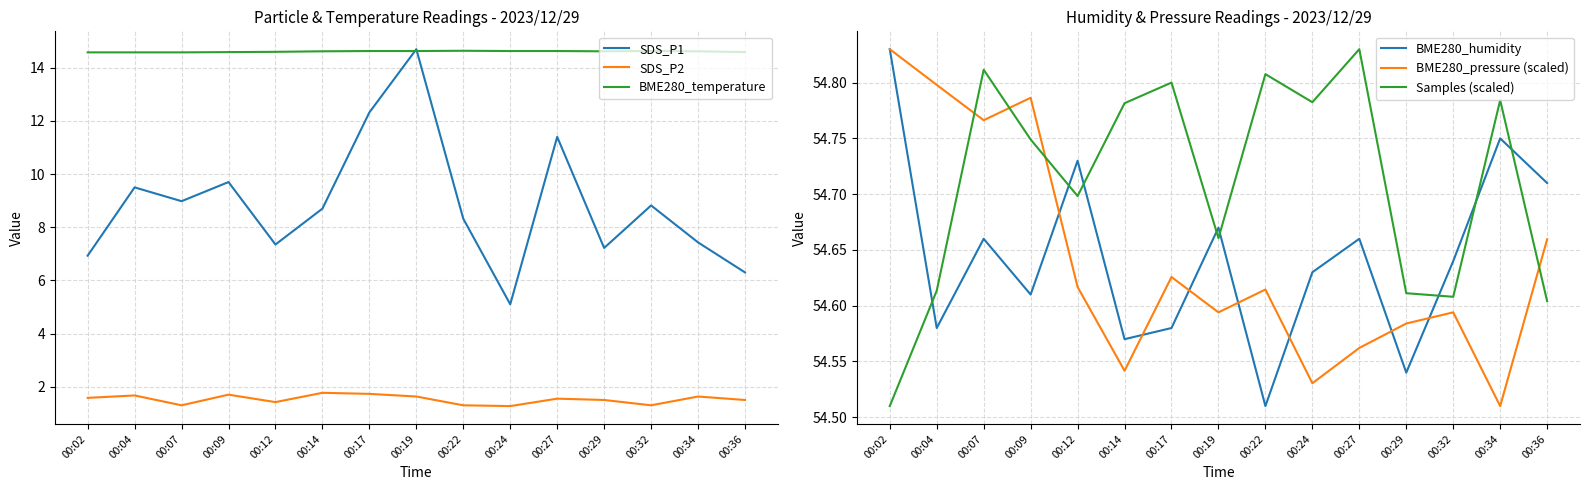

What is the spread (max minus min) of values at 00:29?

53.1